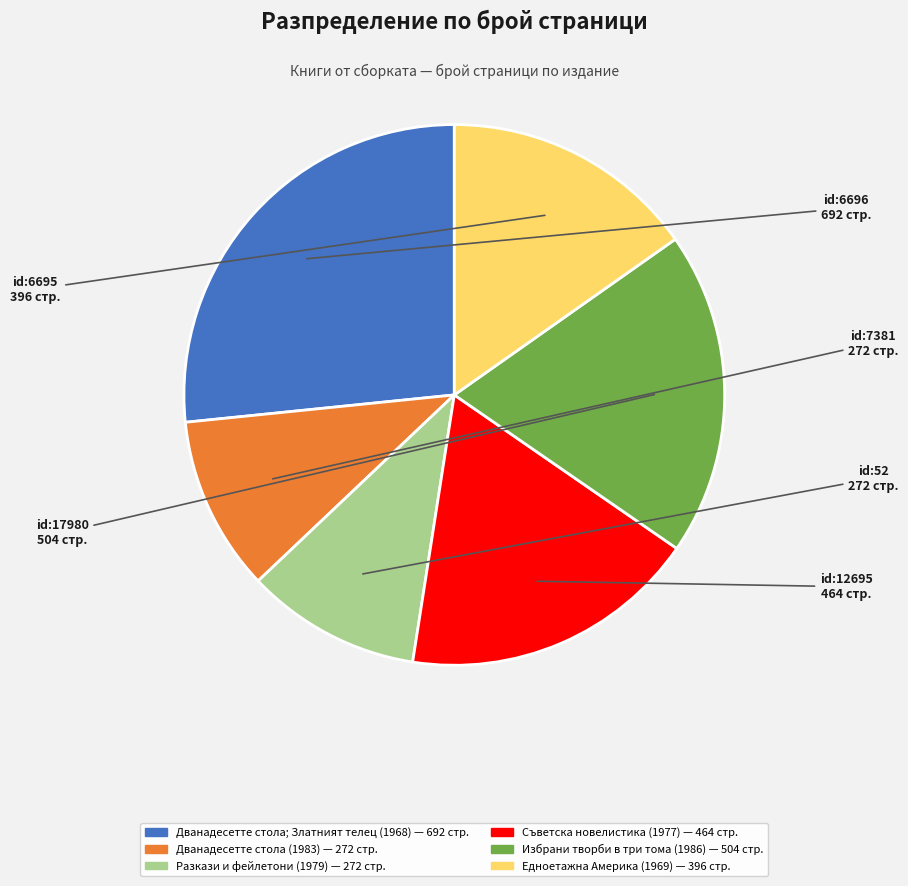

What is the ratio of the value at Едноетажна Америка (1969) to the value at Избрани творби в три тома (1986)?

0.8